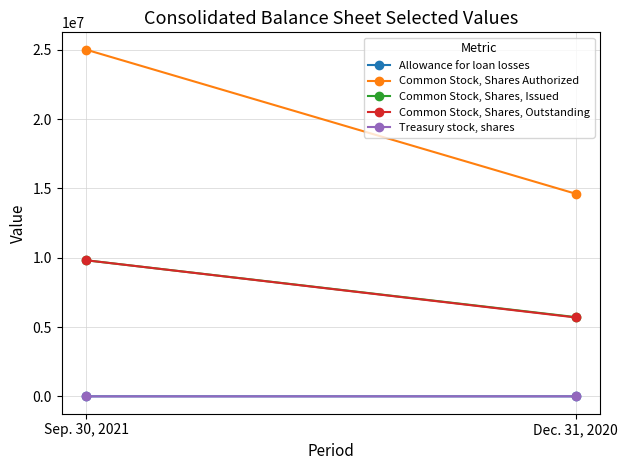

Which series has the largest range (max minus min)?

Common Stock, Shares Authorized